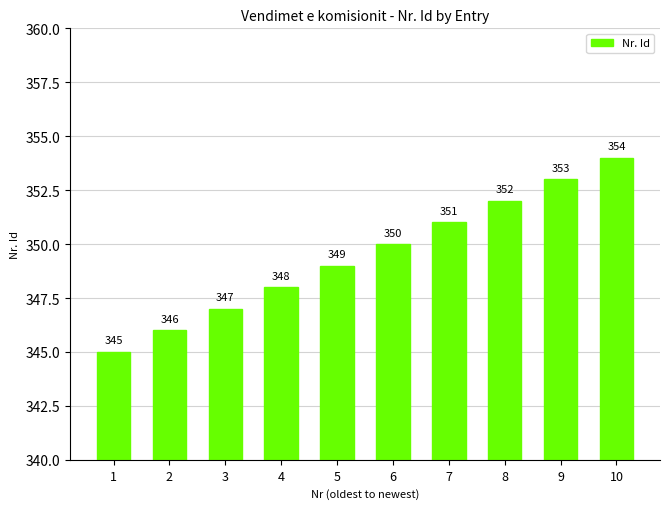

Is it true that the value at 10 is 221?

False